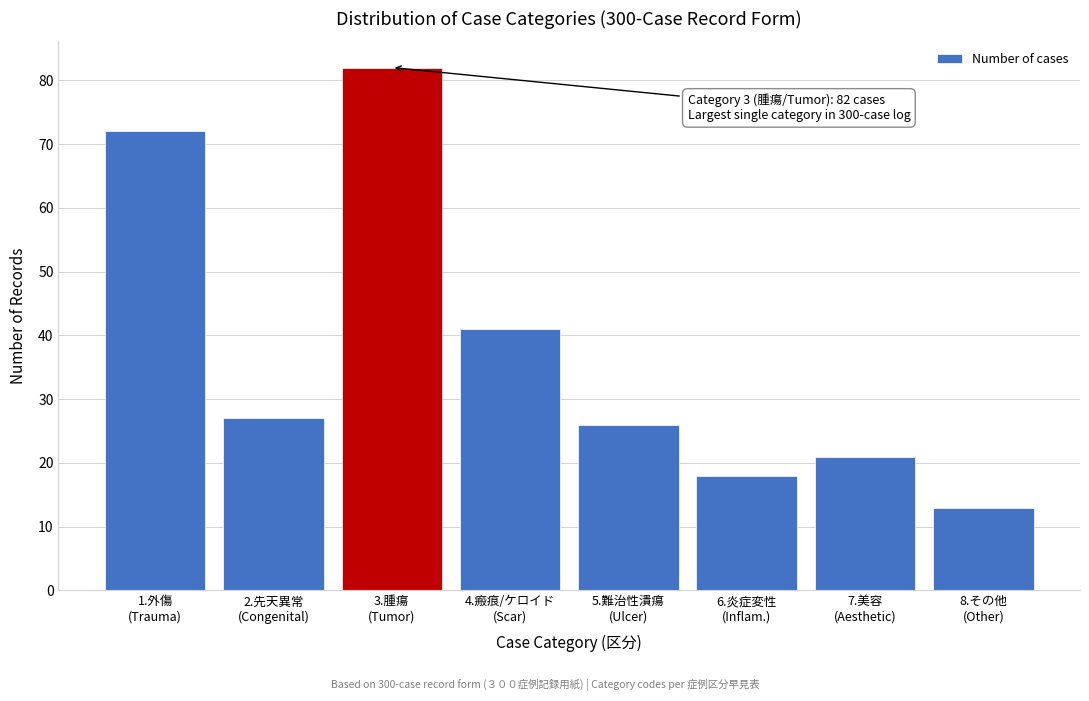

Reading left to right, transcribe all the data shown in this chart.

72	27	82	41	26	18	21	13